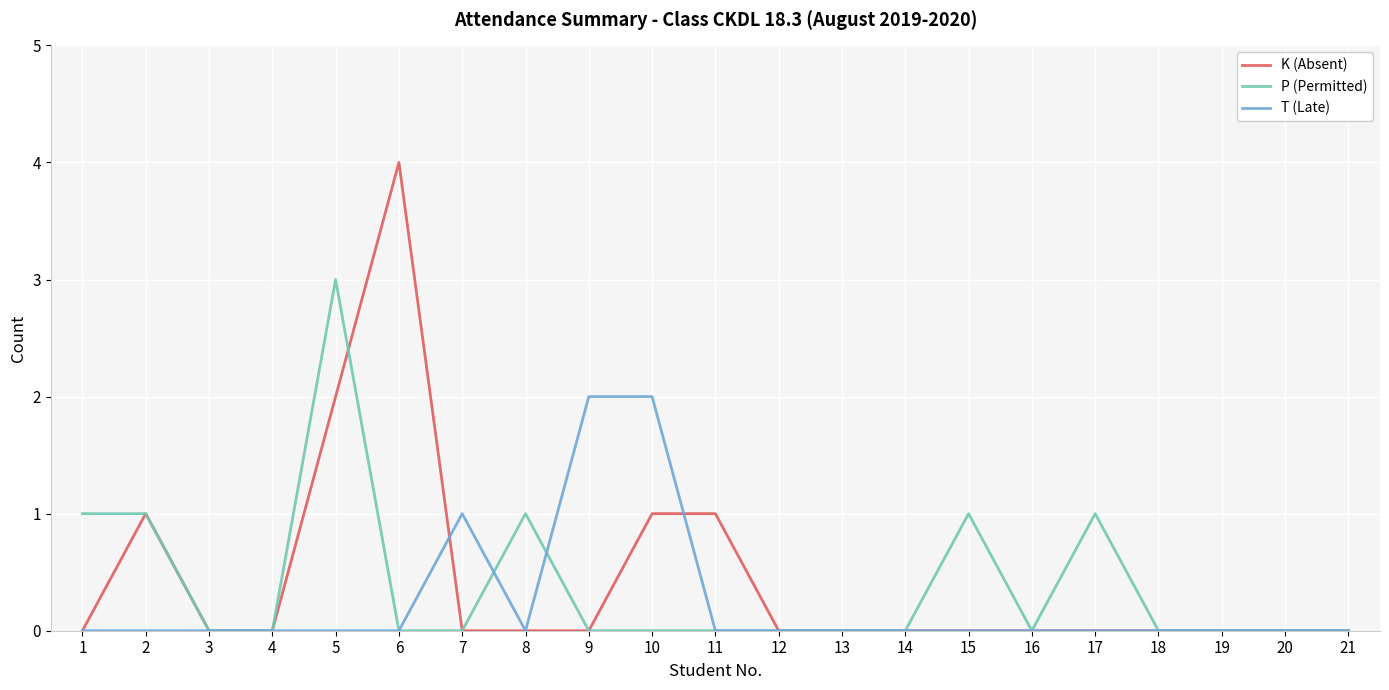

Which series changed the most between 5 and 21?

P (Permitted)